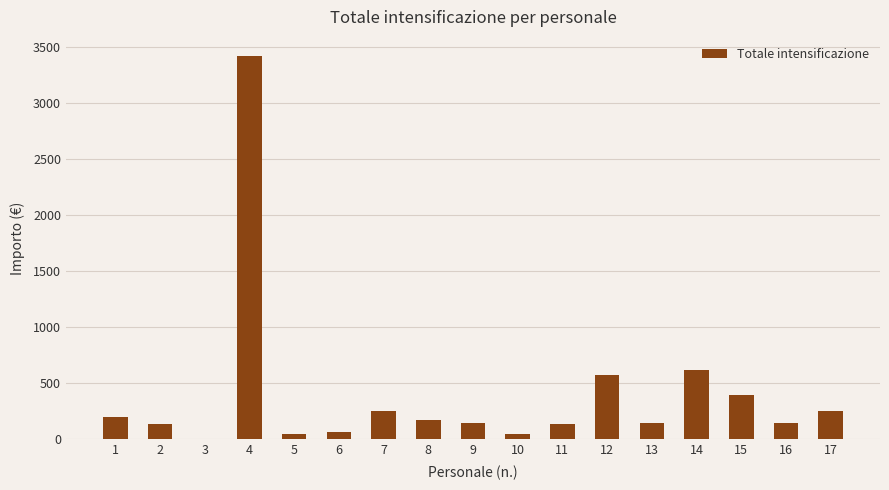

What is the maximum value shown in the chart?

3420.0